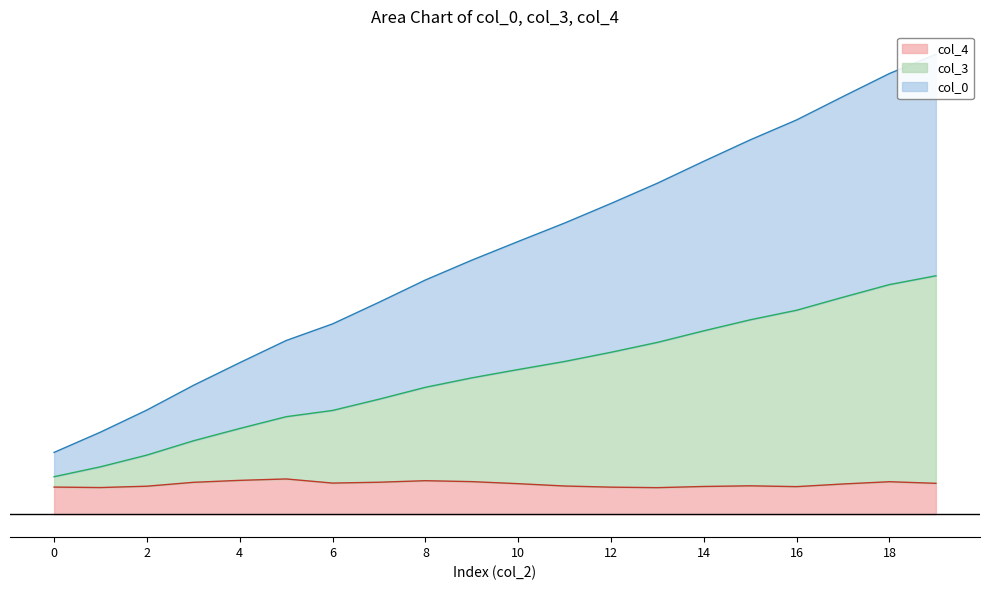

What is the maximum value shown in the chart?

44.3